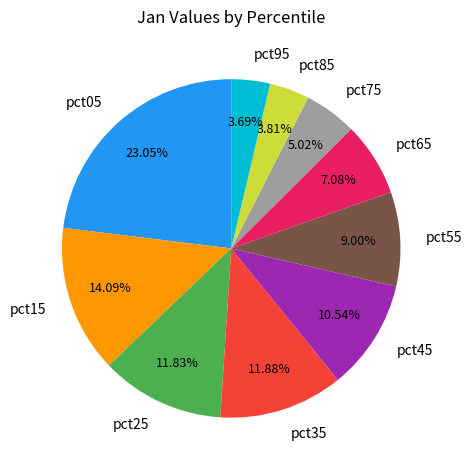

To the nearest percent, what portion does pct05 represent?

23%